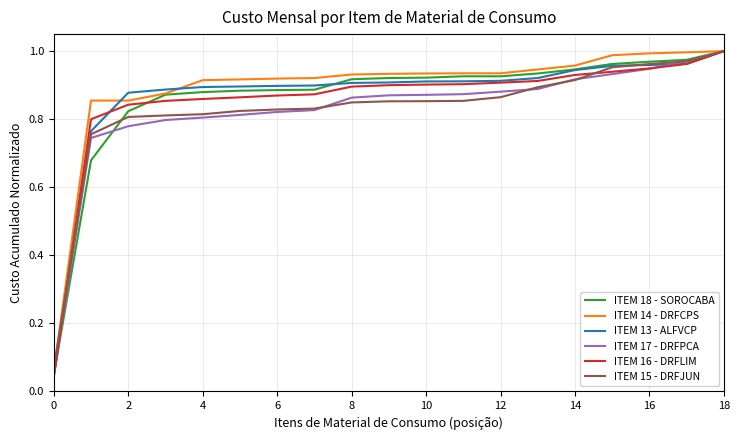

How many lines are shown in the chart?

6